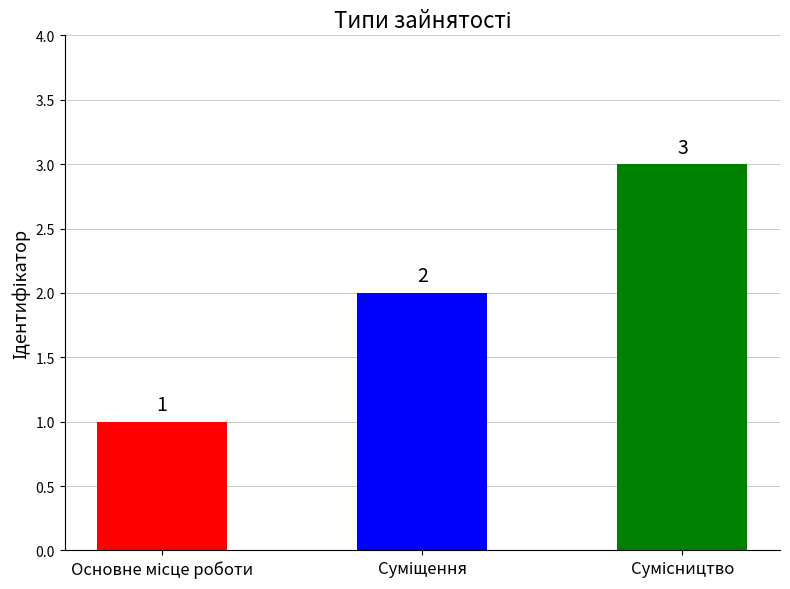

Are the bars horizontal?

No